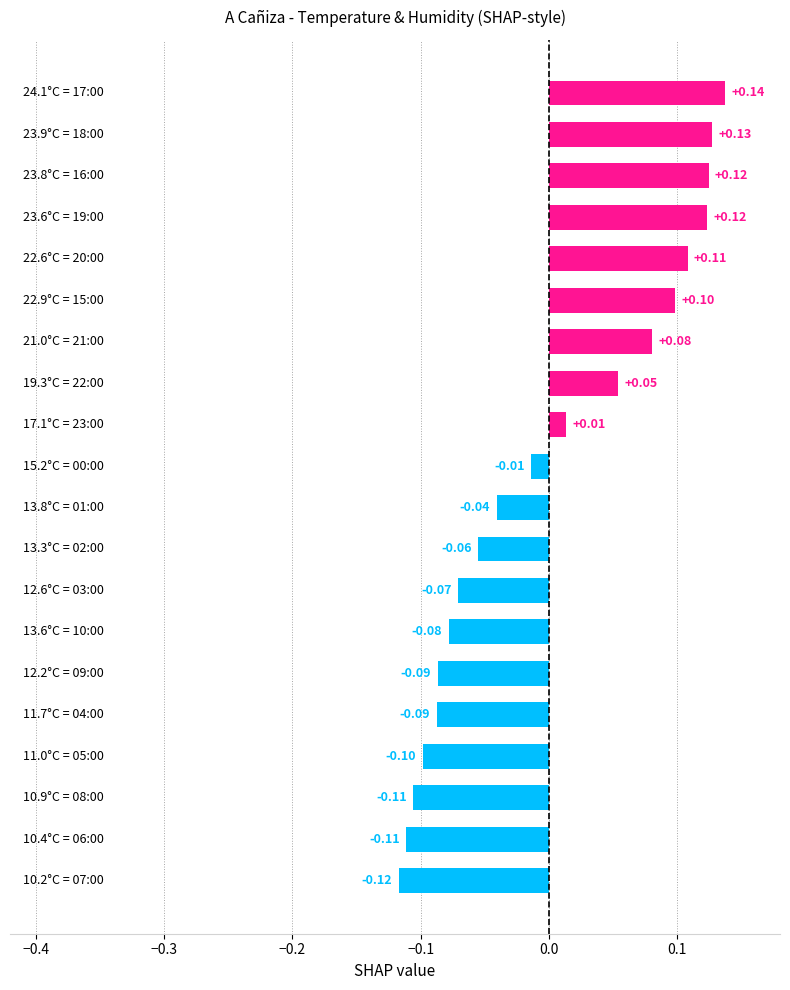

What is the difference between the maximum and minimum values?

0.3